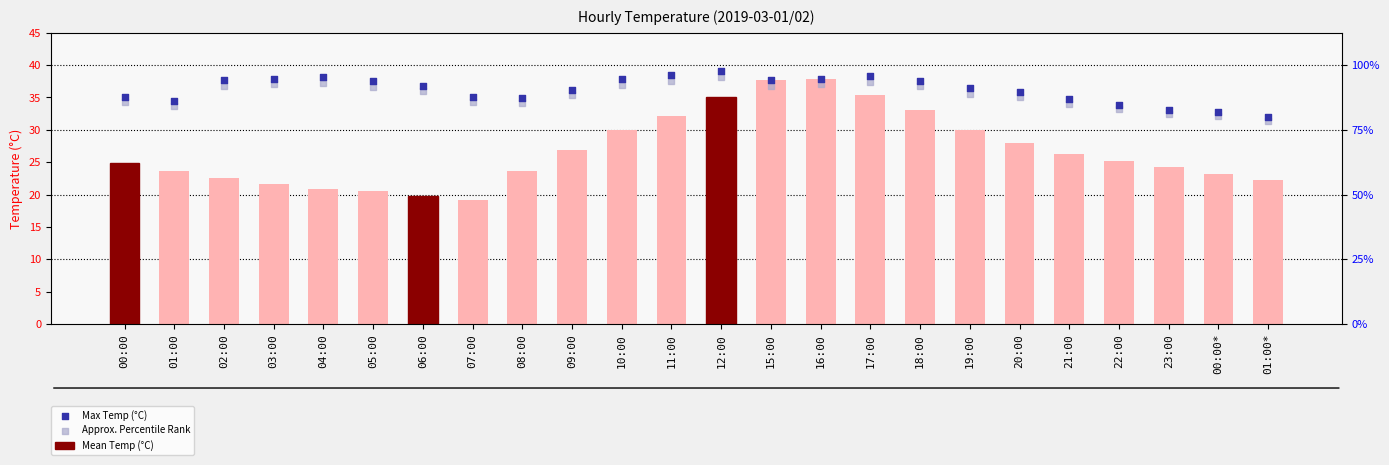

At how many categories does at least one series exceed 35?

16